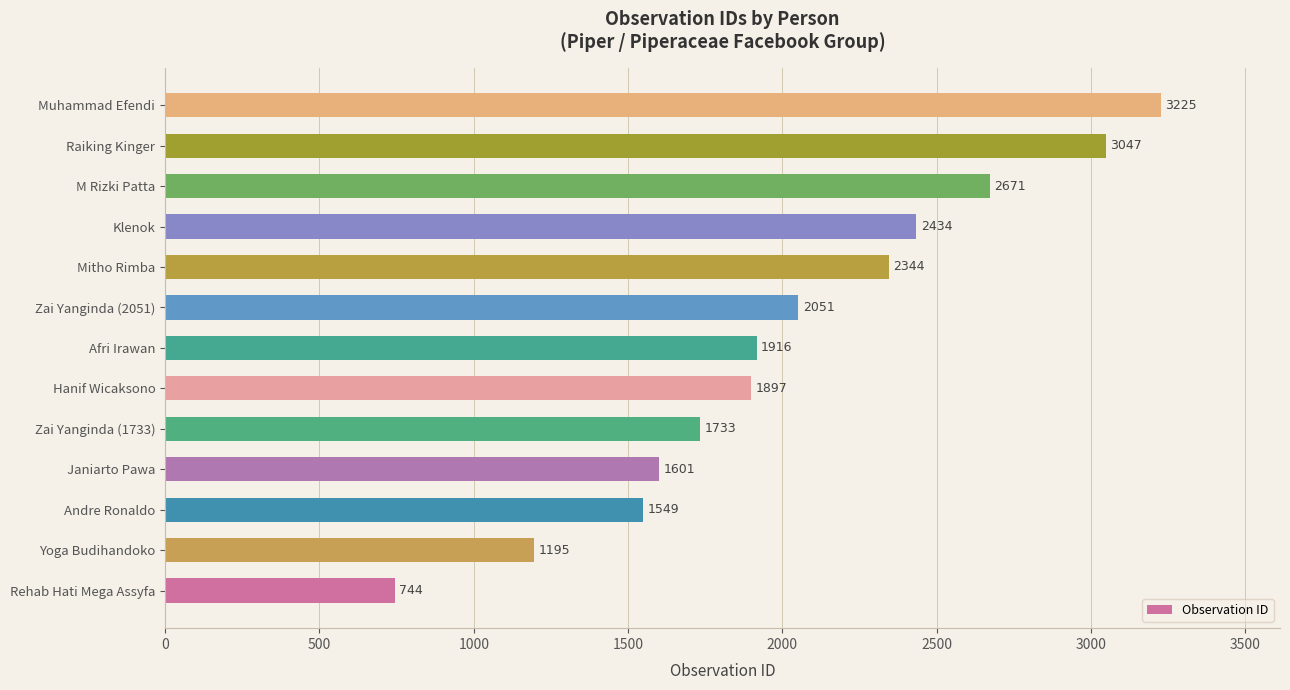

Reading bottom to top, list all the values displayed in this chart.

Rehab Hati Mega Assyfa=744	Yoga Budihandoko=1195	Andre Ronaldo=1549	Janiarto Pawa=1601	Zai Yanginda (1733)=1733	Hanif Wicaksono=1897	Afri Irawan=1916	Zai Yanginda (2051)=2051	Mitho Rimba=2344	Klenok=2434	M Rizki Patta=2671	Raiking Kinger=3047	Muhammad Efendi=3225